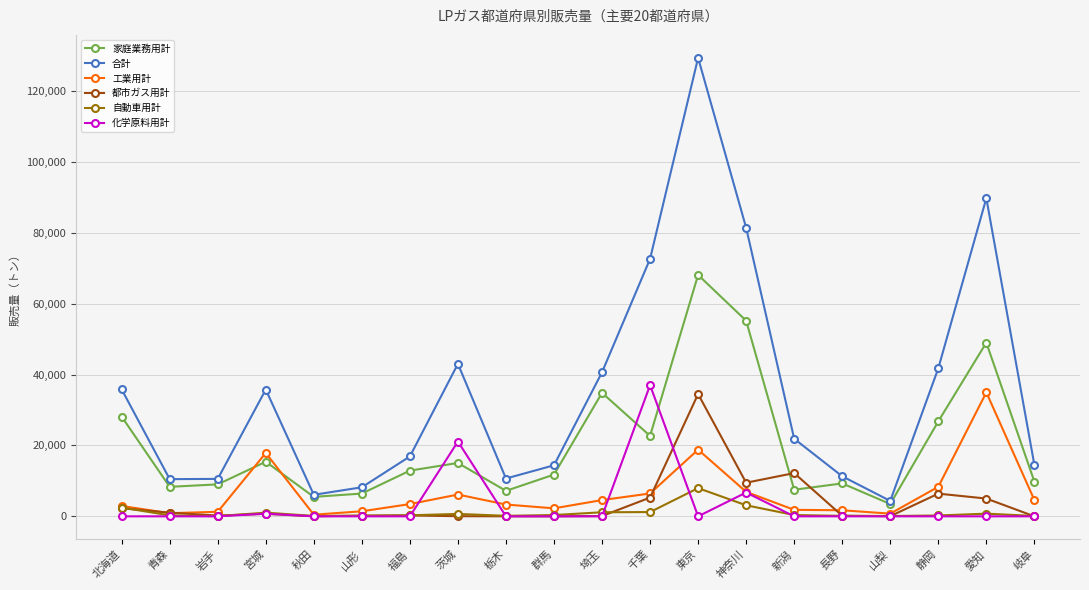

Which series changed the most between 北海道 and 千葉?

化学原料用計